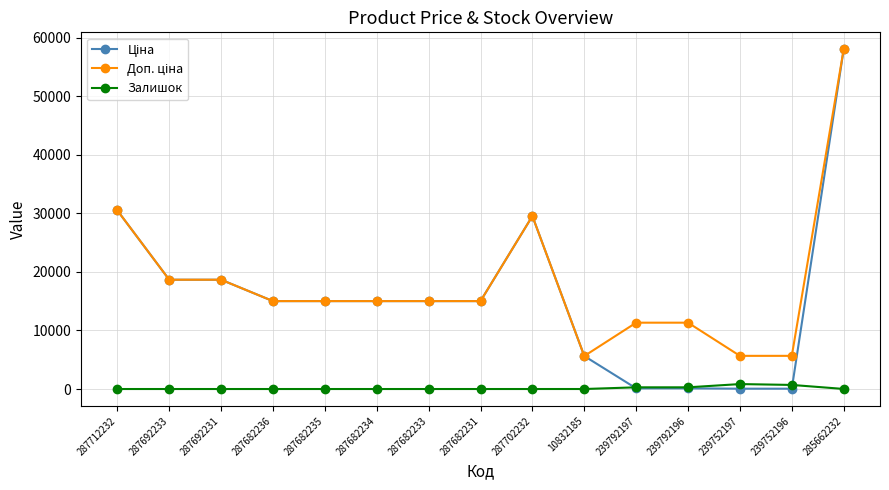

How many categories are shown in the chart?

15